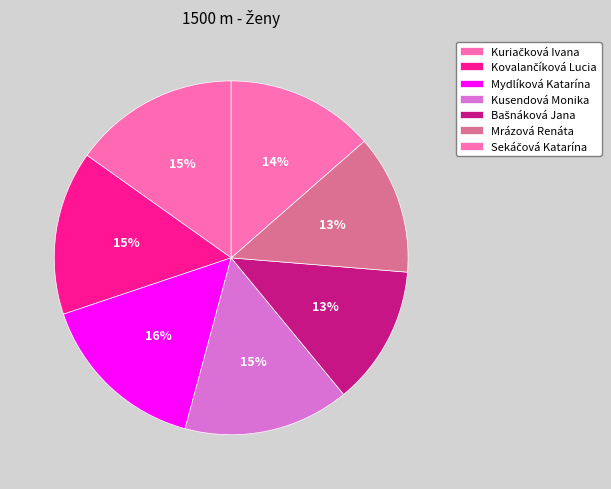

What is the change in value from Mydlíková Katarína to Mrázová Renáta?

-18